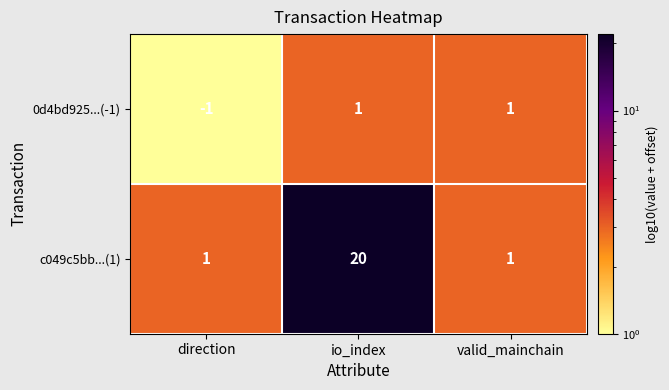

What is the greatest value displayed?

20